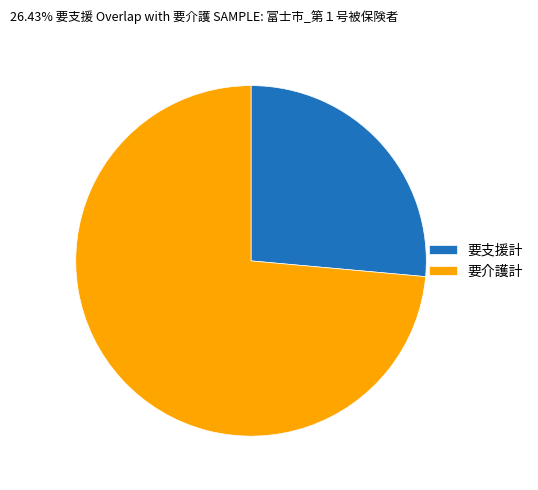

Rank the categories by value from highest to lowest.

要介護計, 要支援計